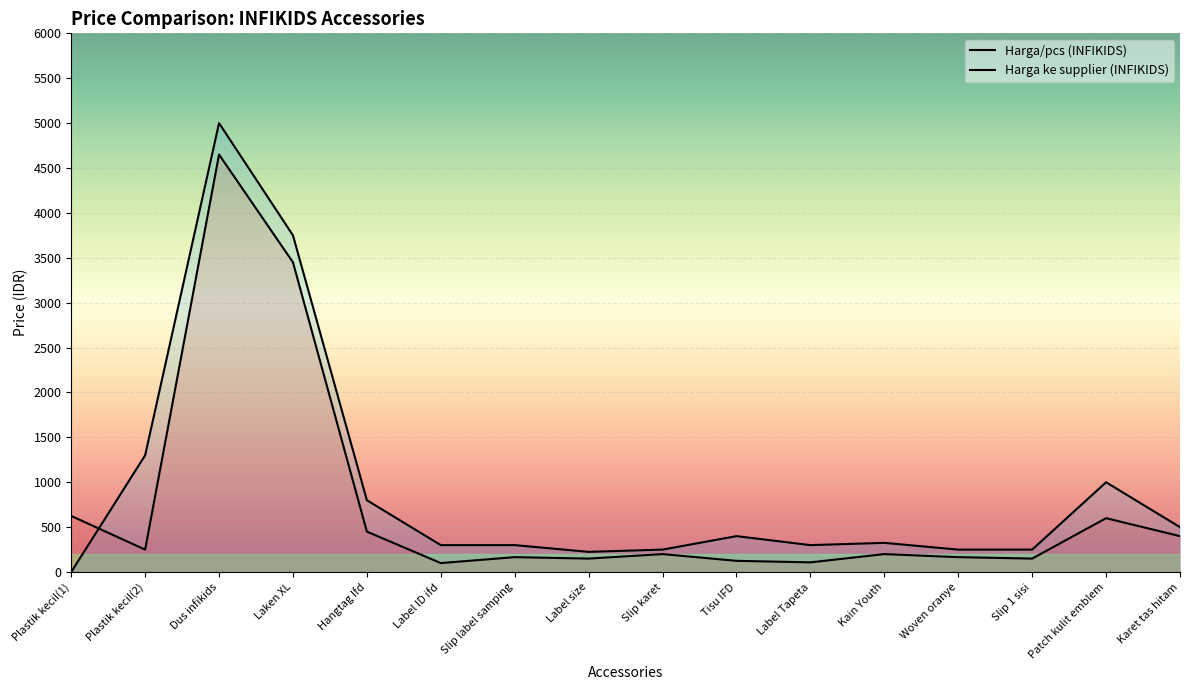

List the series in order of their peak value, lowest first.

Harga/pcs (INFIKIDS), Harga ke supplier (INFIKIDS)